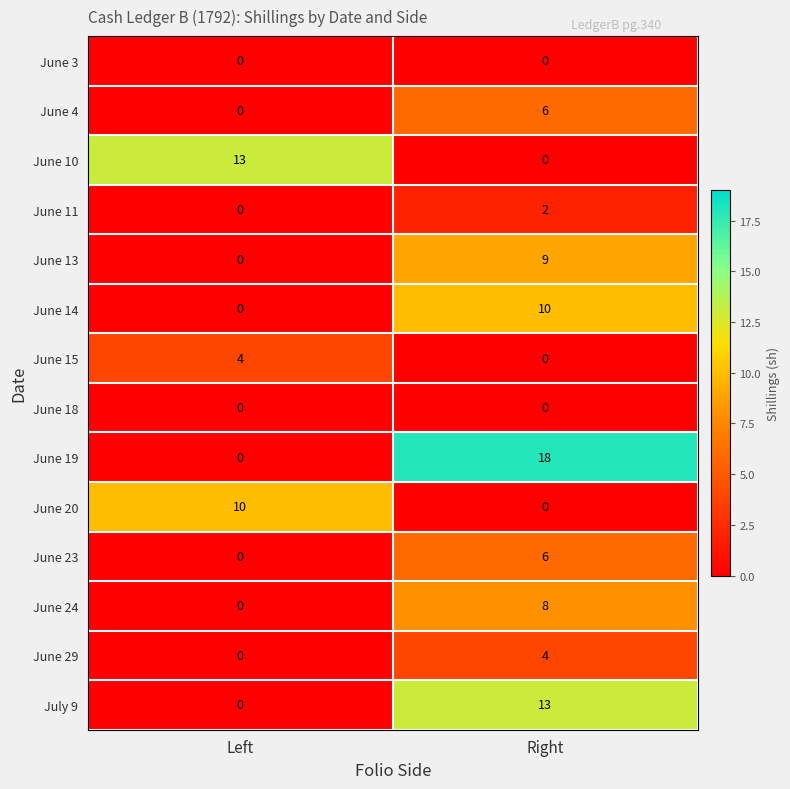

The June 18 series shows 0 at Right. True or false?

True